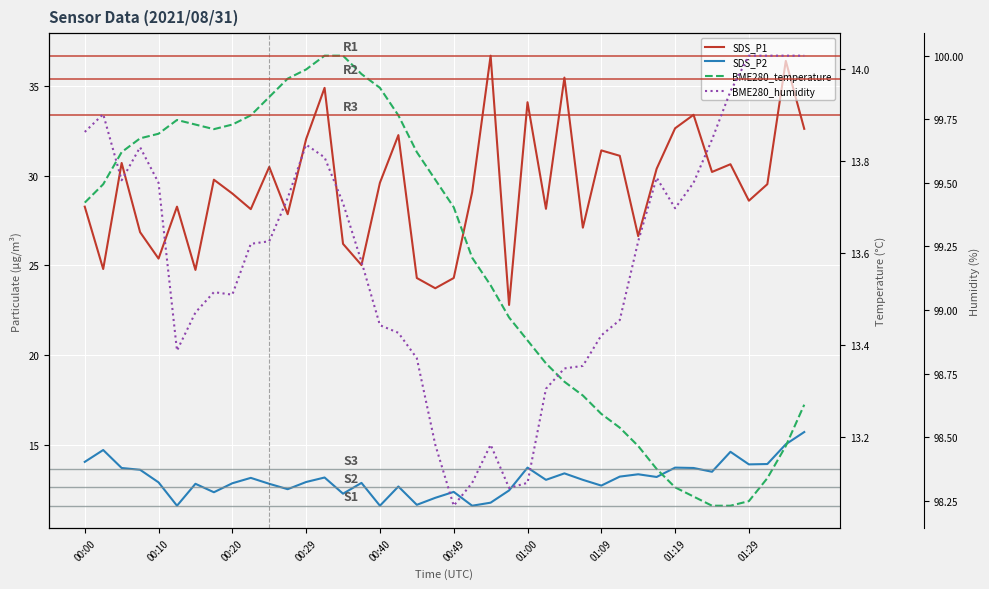

What position from the left is 10?

11